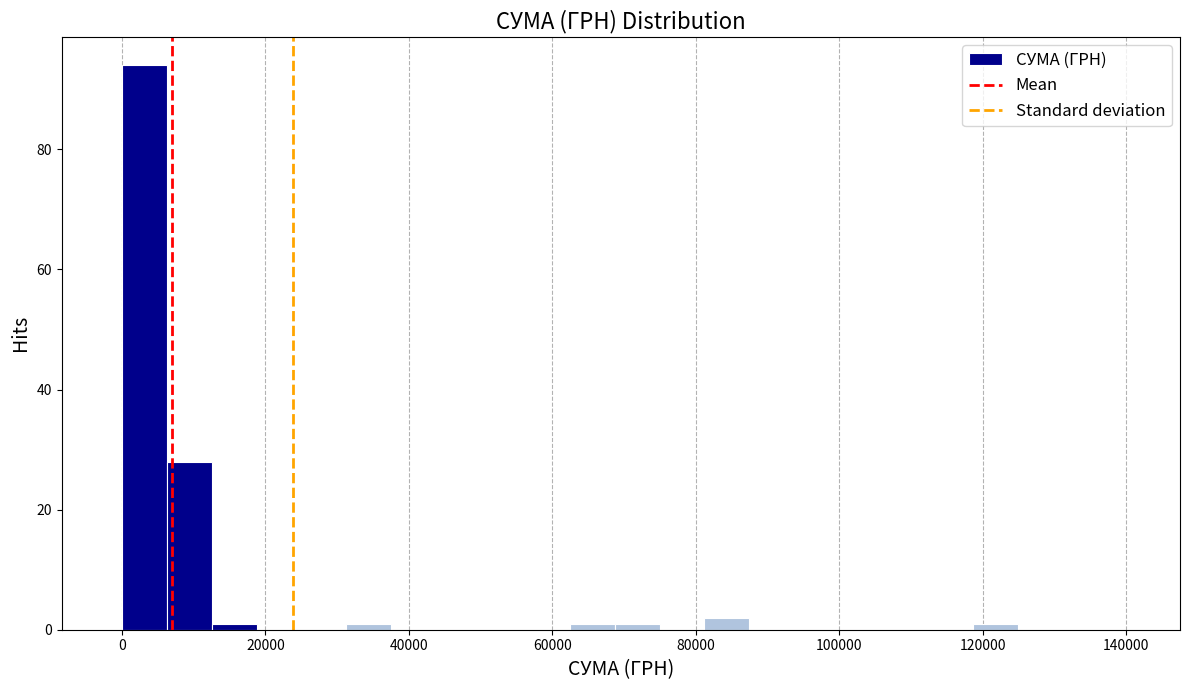

Read against the x-axis, roughly where is the centre of the tallest bar?

4000